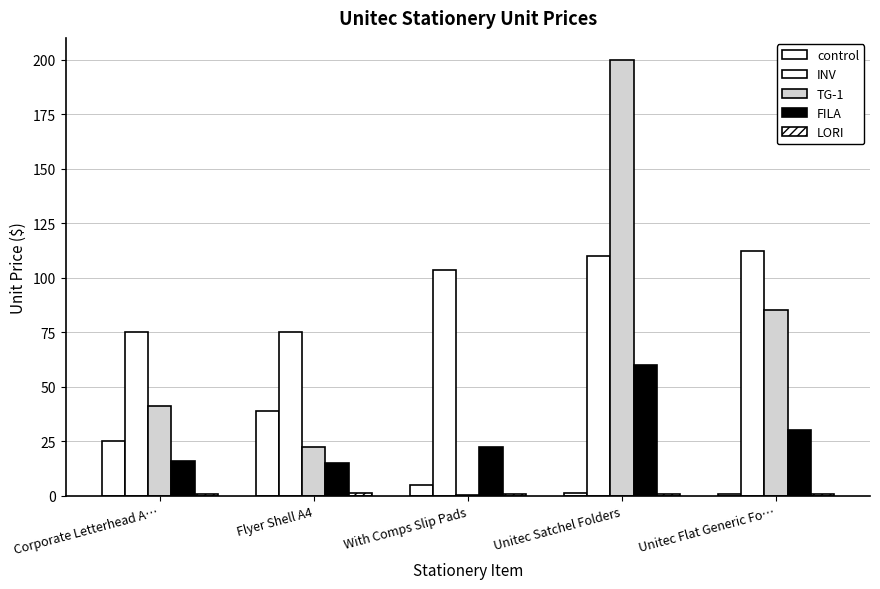

How many distinct data groups are displayed?

5